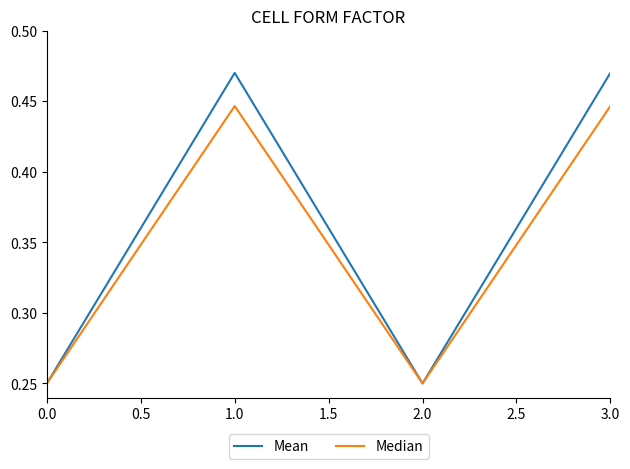

List the series in order of their overall mean, lowest first.

Median, Mean